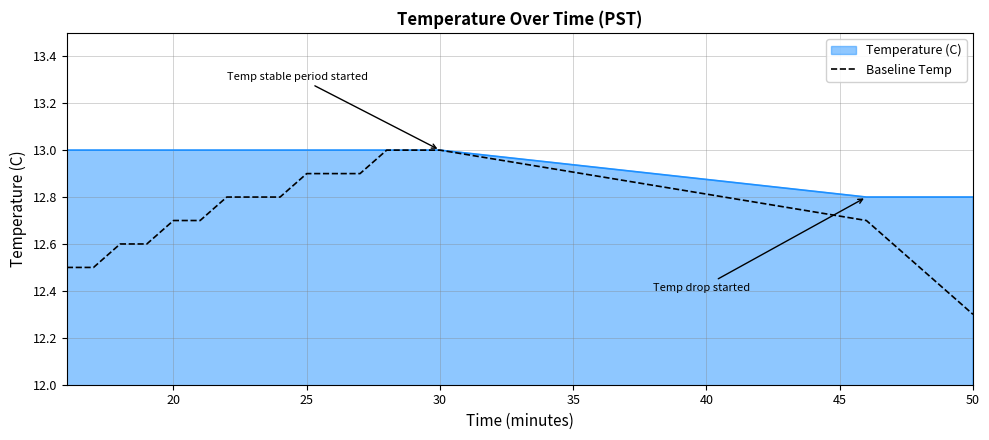

Which series has the largest range (max minus min)?

Baseline Temp